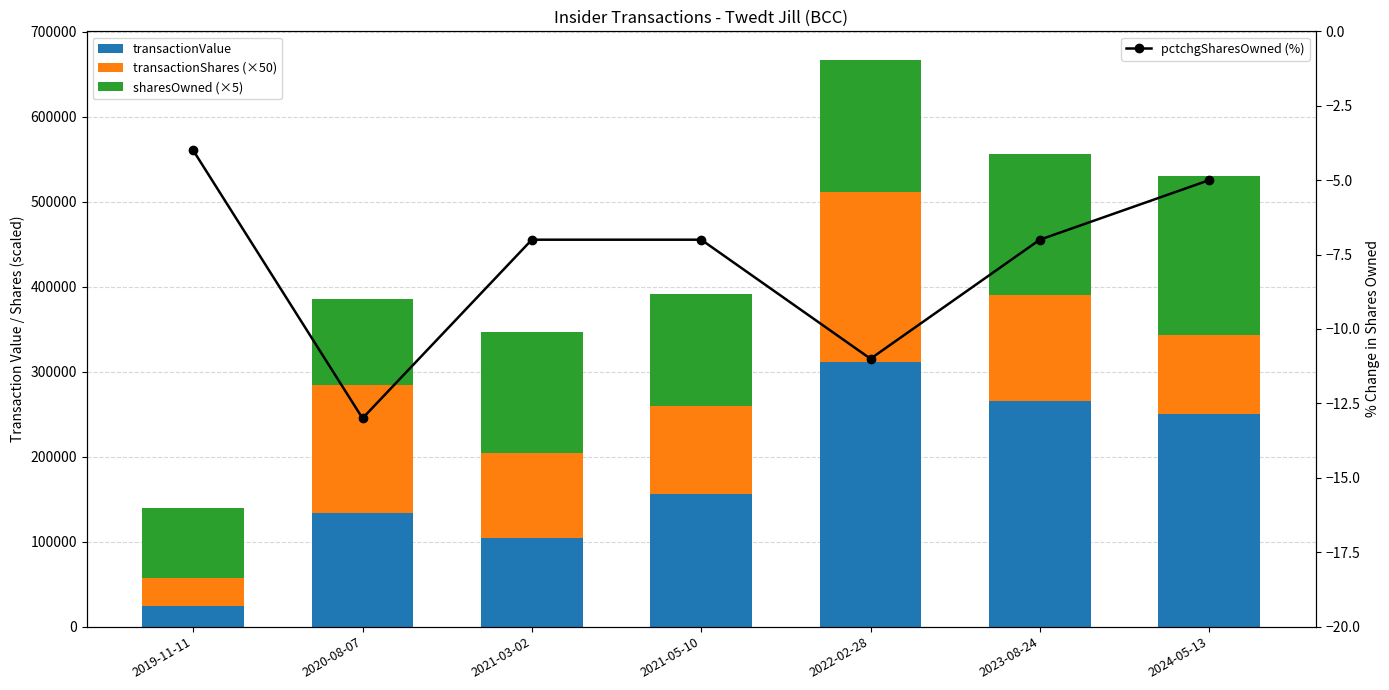

What is the difference between the pctchgSharesOwned (%) values at 2020-08-07 and 2021-05-10?

6